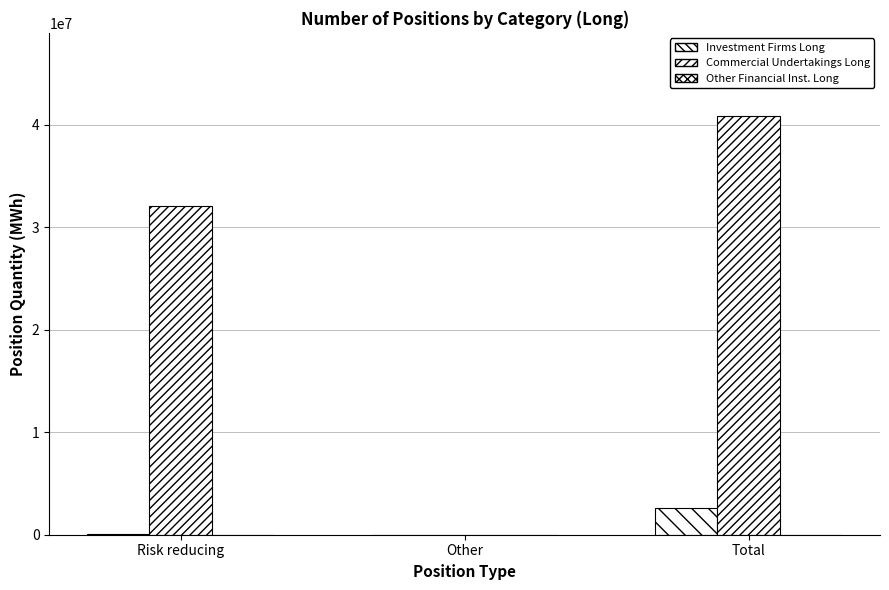

Reading right to left, what are all the values shown in this chart?

Investment Firms Long: 2599764	0	78790
Commercial Undertakings Long: 40805943	0	32048542
Other Financial Inst. Long: 0	0	0